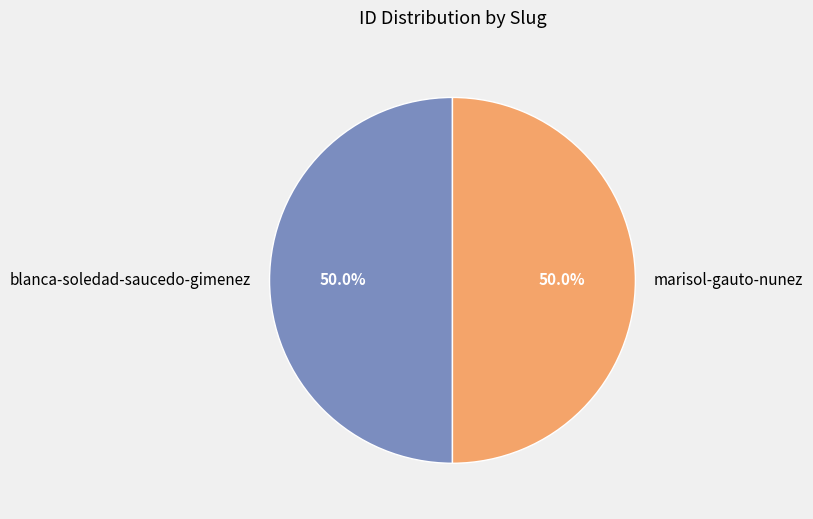

What is the ratio of the value at blanca-soledad-saucedo-gimenez to the value at marisol-gauto-nunez?

1.0